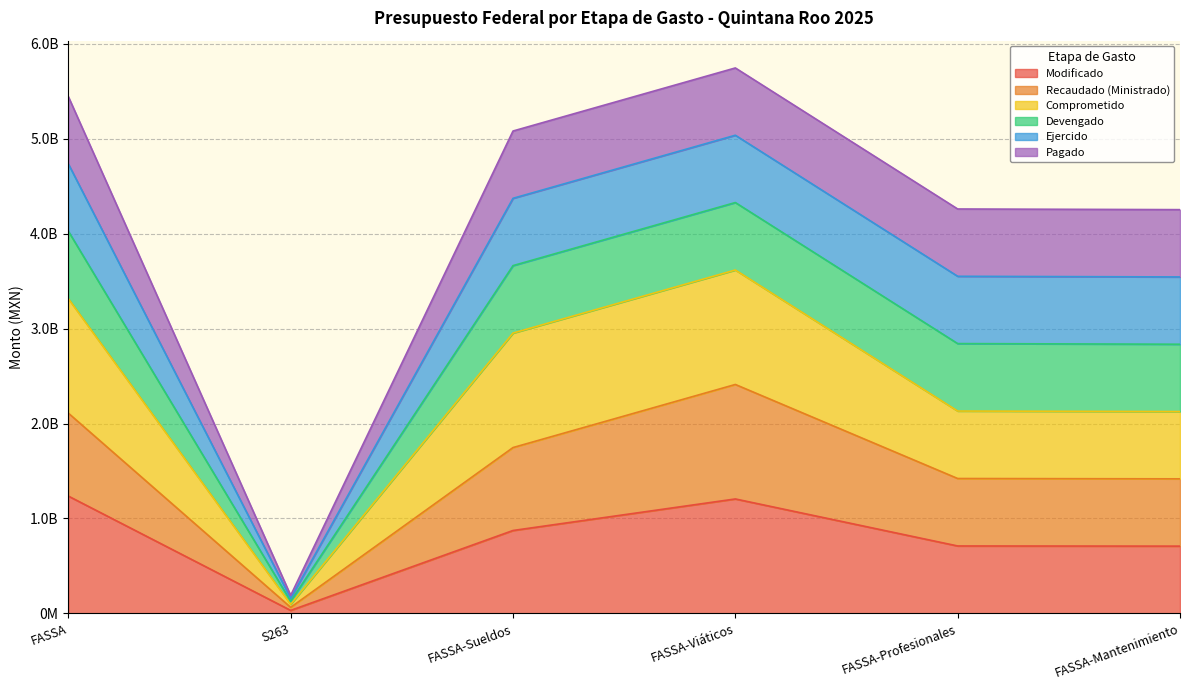

In Comprometido, how many points are higher than both neighbors (excluding endpoints)?

1